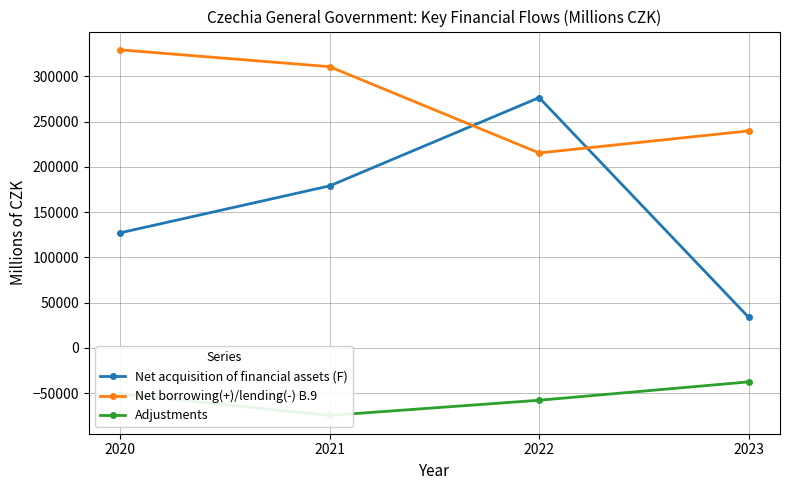

Reading left to right, transcribe all the data shown in this chart.

Net acquisition of financial assets (F): 127167	178985	276453	33944
Net borrowing(+)/lending(-) B.9: 329216	310628	215355	239687
Adjustments: -50724	-74504	-57721	-37445